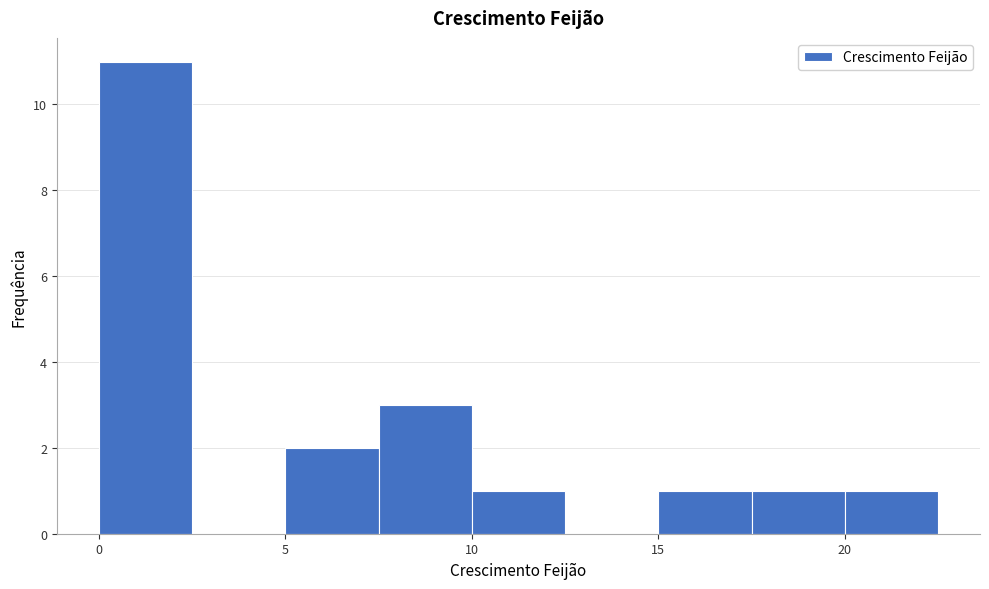

How tall is the bar that spans 0.0 to 2.5 on the x-axis? The values are not printed on the chart, so give them approximately, as read against the axis.

11